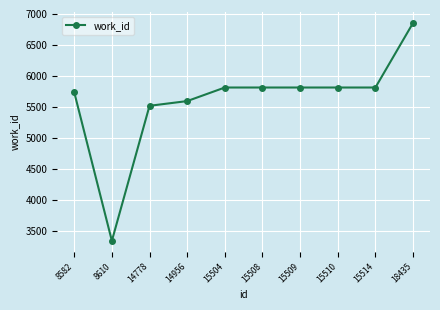

Reading right to left, extract all data points from this chart.

6855	5813	5813	5813	5813	5813	5594	5518	3339	5737